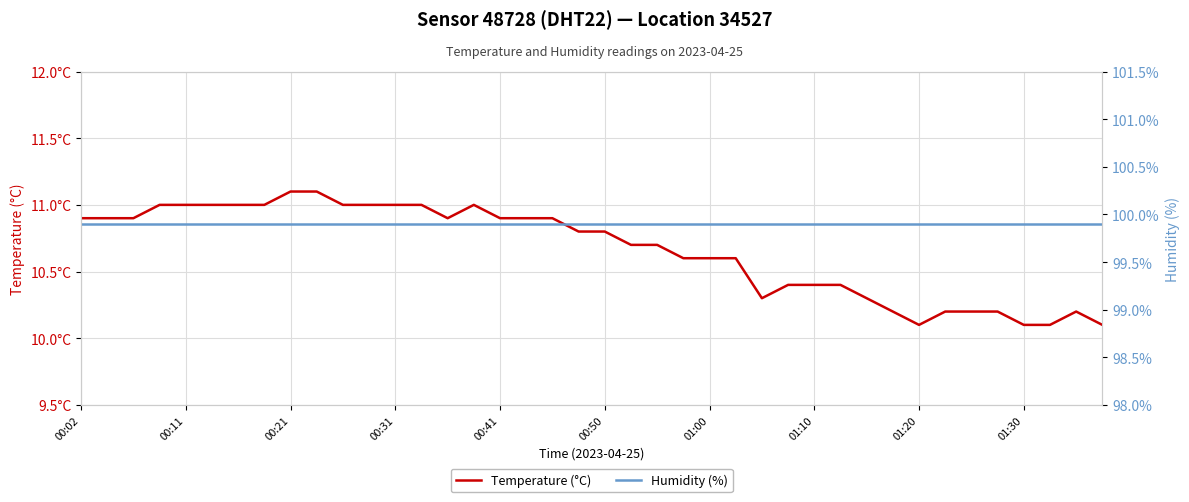

What is the minimum value for Temperature (°C)?

10.1